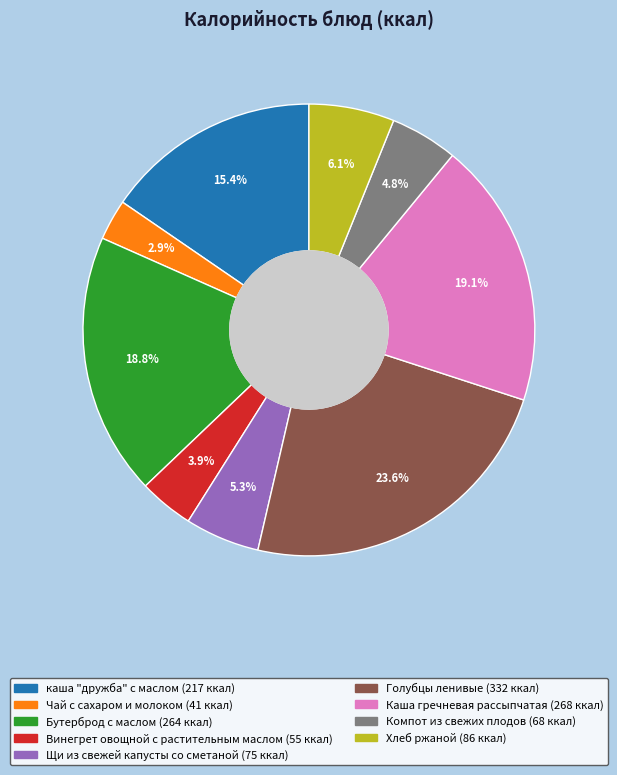

To the nearest percent, what is the combined percentage of Винегрет овощной с растительным маслом and Хлеб ржаной?

10%